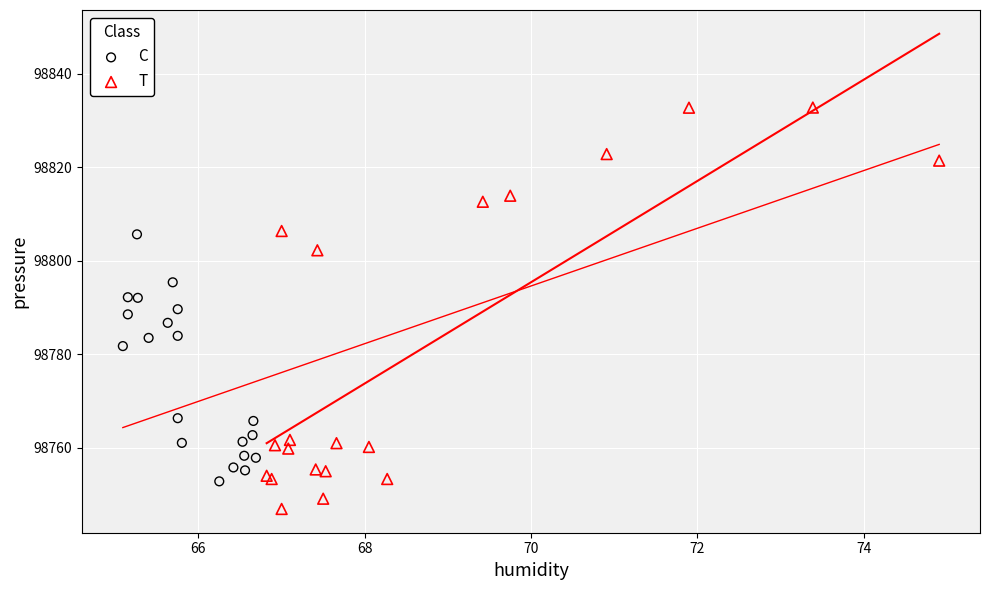

What are all the series names shown in the legend?

C, T